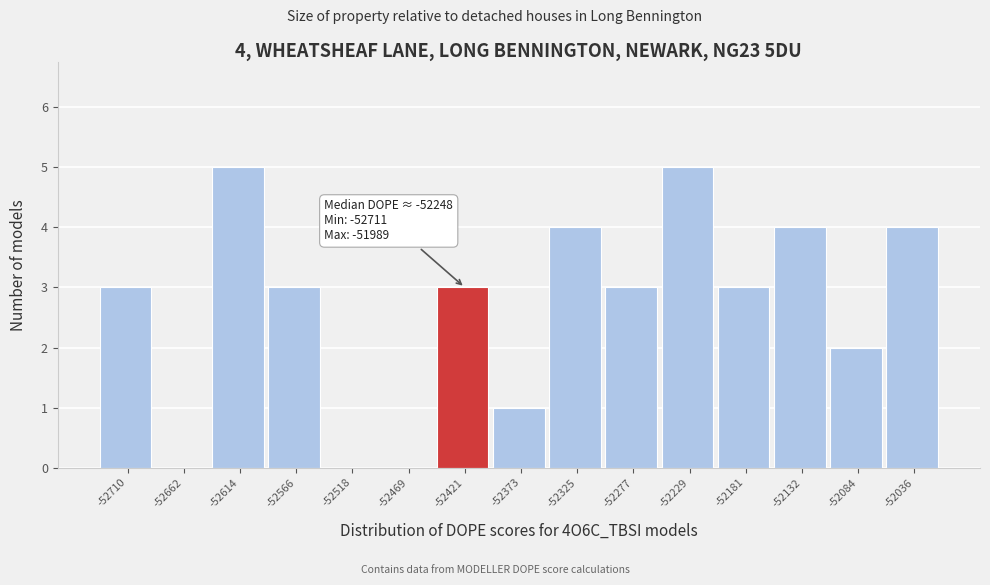

Reading right to left, extract all data points from this chart.

-52036=4	-52084=2	-52132=4	-52181=3	-52229=5	-52277=3	-52325=4	-52373=1	-52421=3	-52469=0	-52518=0	-52566=3	-52614=5	-52662=0	-52710=3